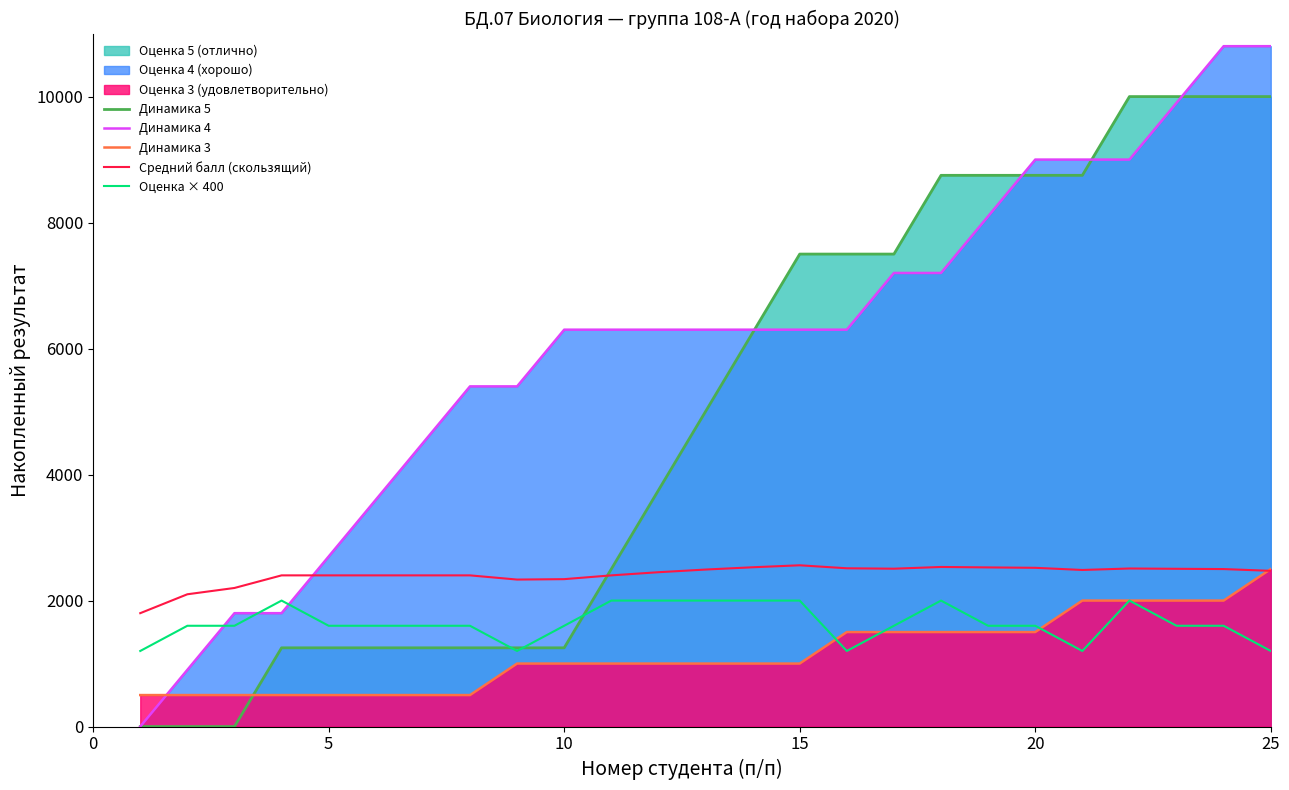

Which series changed the most between 15 and 25?

Динамика 4